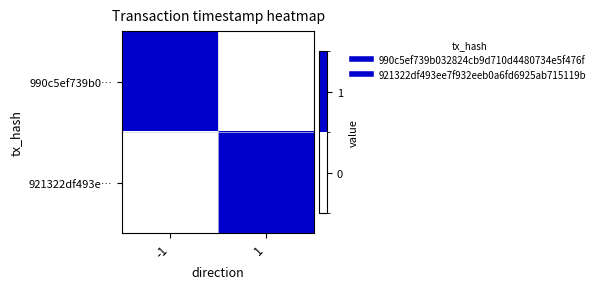

Reading right to left, list all the values displayed in this chart.

990c5ef739b0…: 1=0	-1=1
921322df493e…: 1=1	-1=0